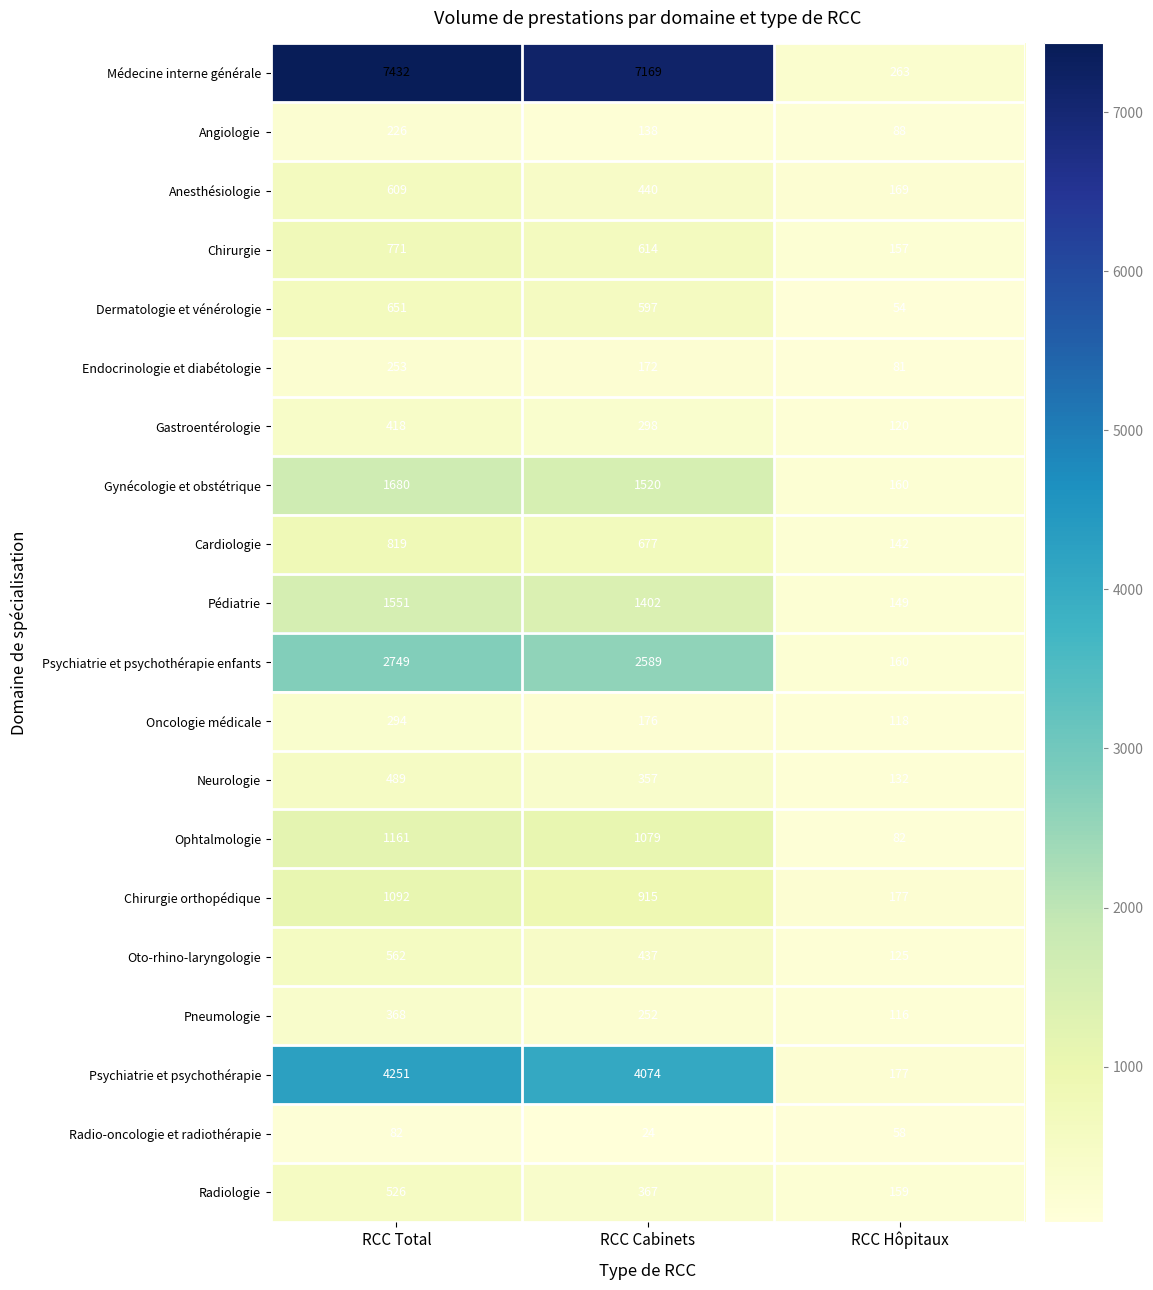

Rank the categories by Anesthésiologie value from highest to lowest.

RCC Total, RCC Cabinets, RCC Hôpitaux